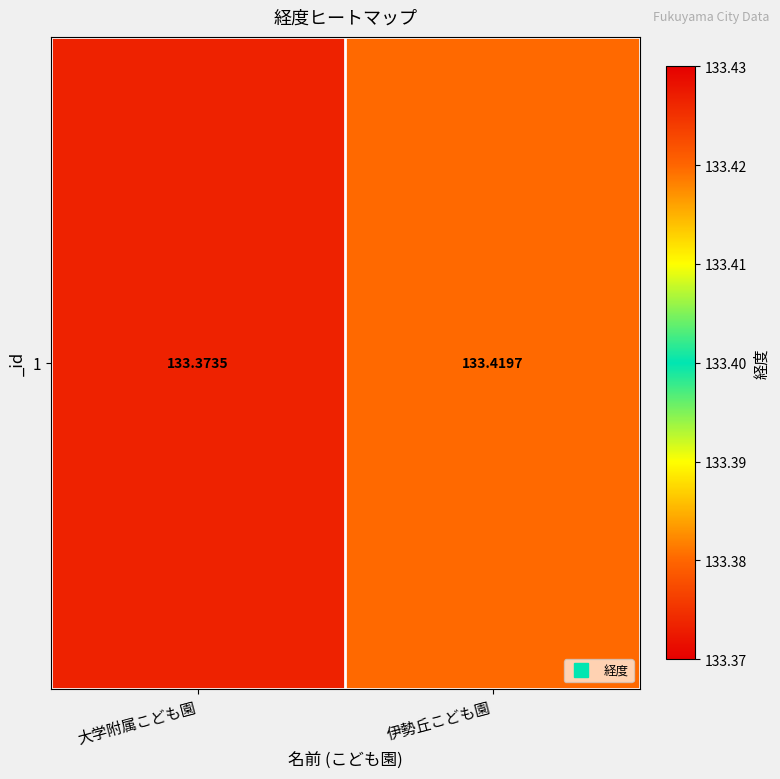

The value at 大学附属こども園 is 133.4. True or false?

True